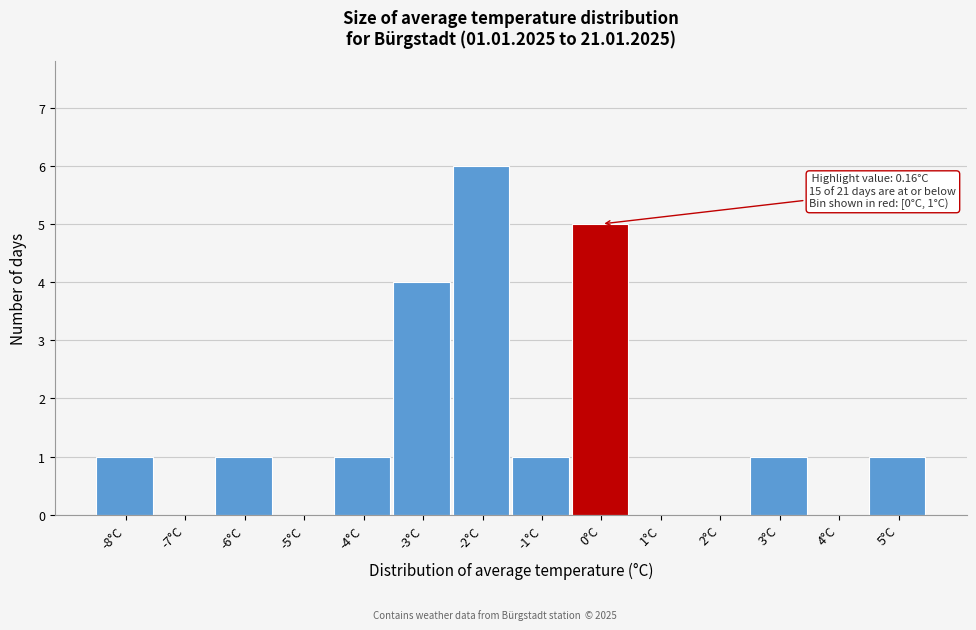

Reading right to left, what are all the values shown in this chart?

5°C=1	4°C=0	3°C=1	2°C=0	1°C=0	0°C=5	-1°C=1	-2°C=6	-3°C=4	-4°C=1	-5°C=0	-6°C=1	-7°C=0	-8°C=1